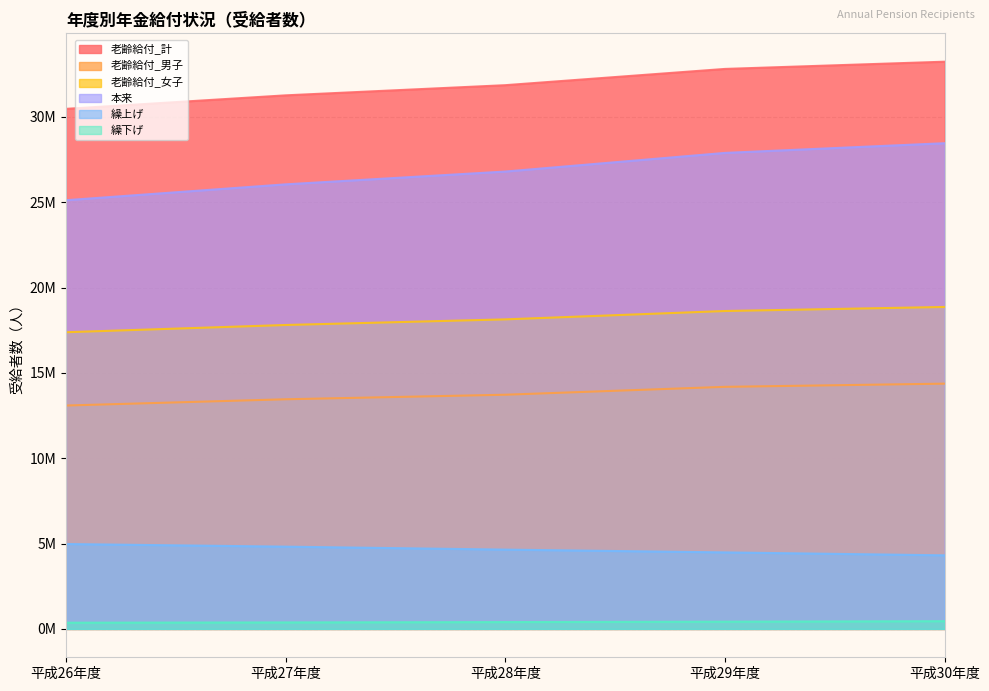

What is the sum of all 老齢給付_女子_受給者数 values?

90834628